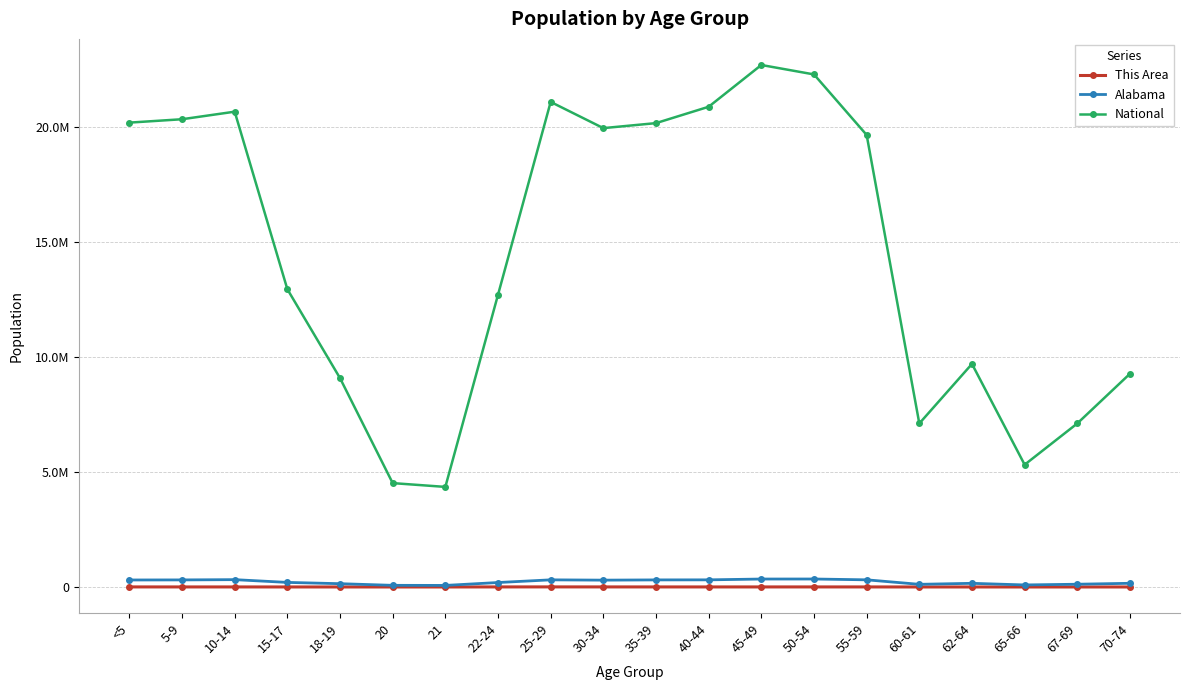

Reading right to left, extract all data points from this chart.

This Area: 1091	811	595	1205	978	2632	2864	2629	2418	2704	3336	4254	2913	881	913	1118	1489	2346	2555	3217
Alabama: 160864	120231	89406	159983	116144	311906	347485	346369	311071	308430	297888	311034	194531	68473	72318	143853	199618	319655	308229	304957
National: 9278166	7115361	5319902	9704197	7113727	19664805	22298125	22708591	20890964	20179642	19962099	21101849	12712576	4354294	4519129	9086089	12954254	20677194	20348657	20201362